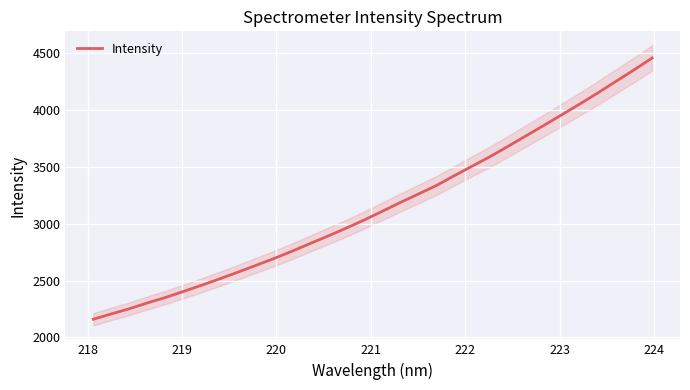

What is the maximum value for Intensity?

4456.7